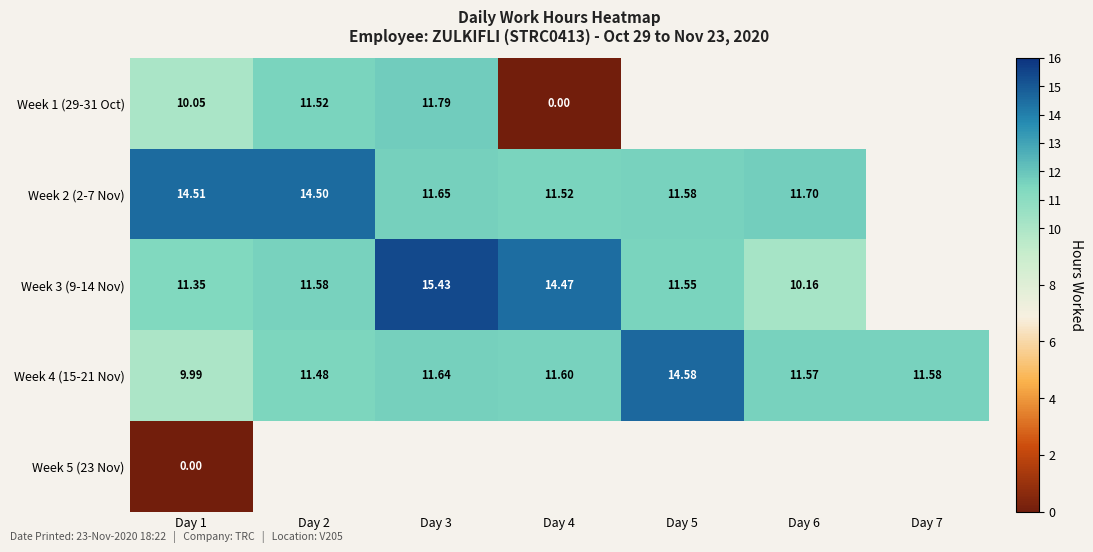

Between Day 3 and Day 2, which is larger?

Day 3